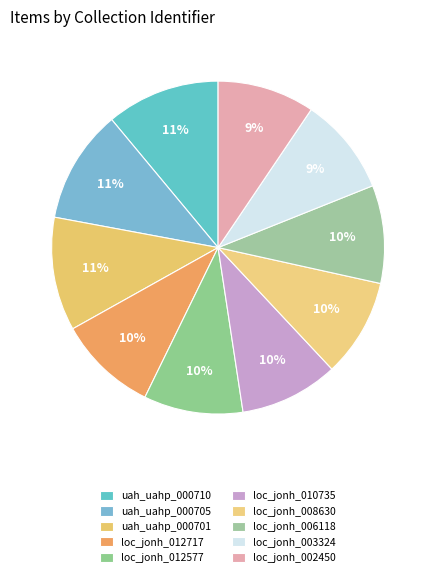

What is the total percentage of uah_uahp_000710 and loc_jonh_003324?

20.5%